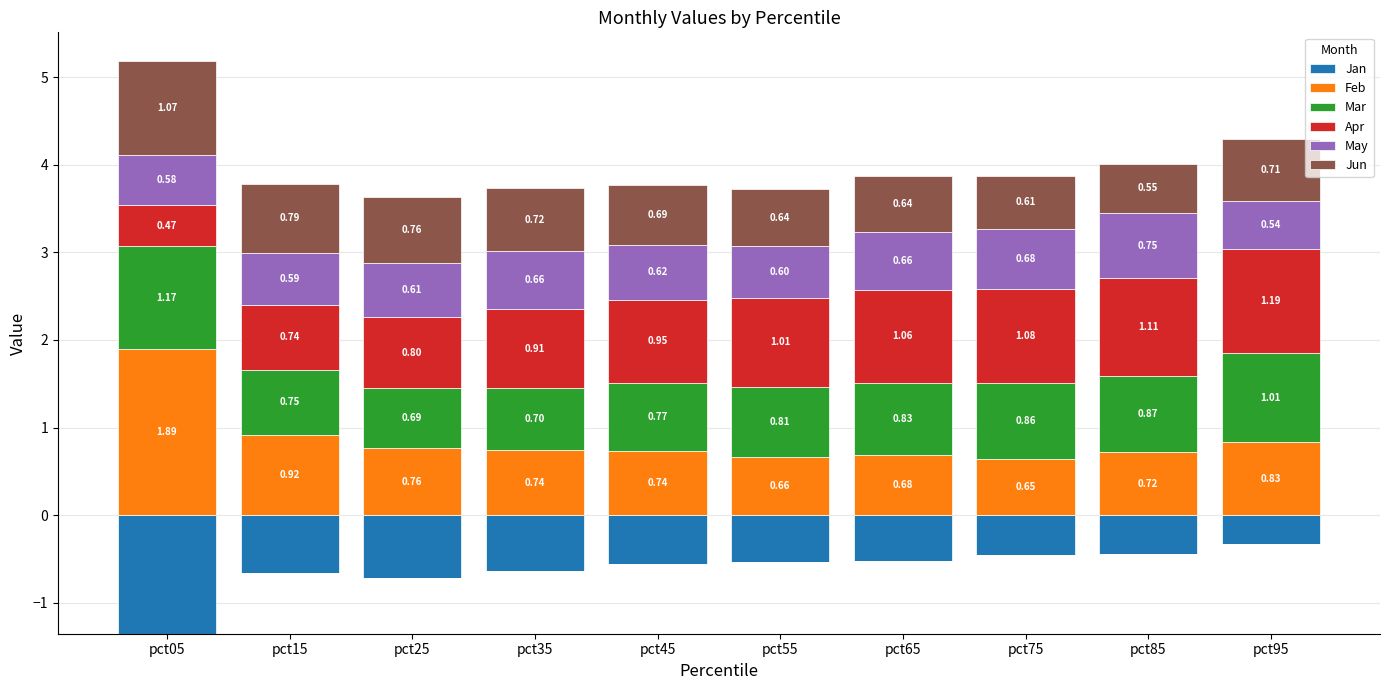

What is the lowest value of the May series?

0.5